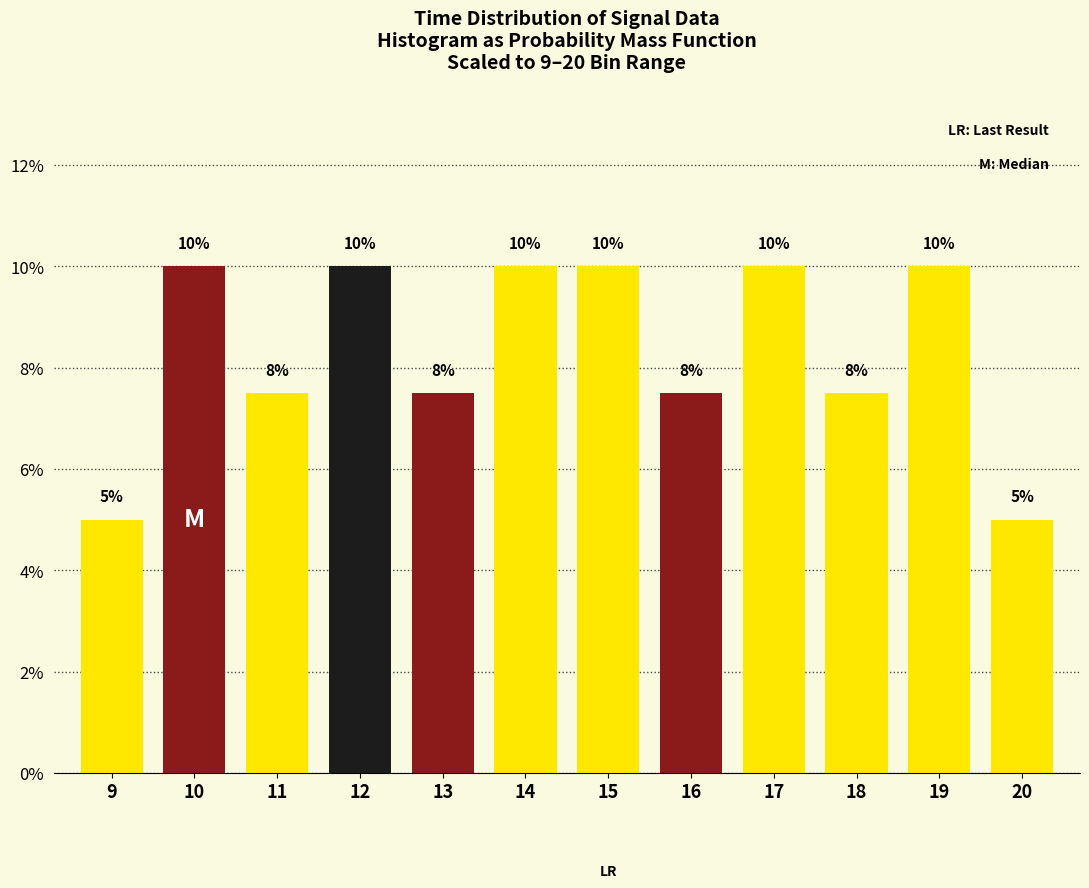

What is the value of the 7th bar from the left?

10.0